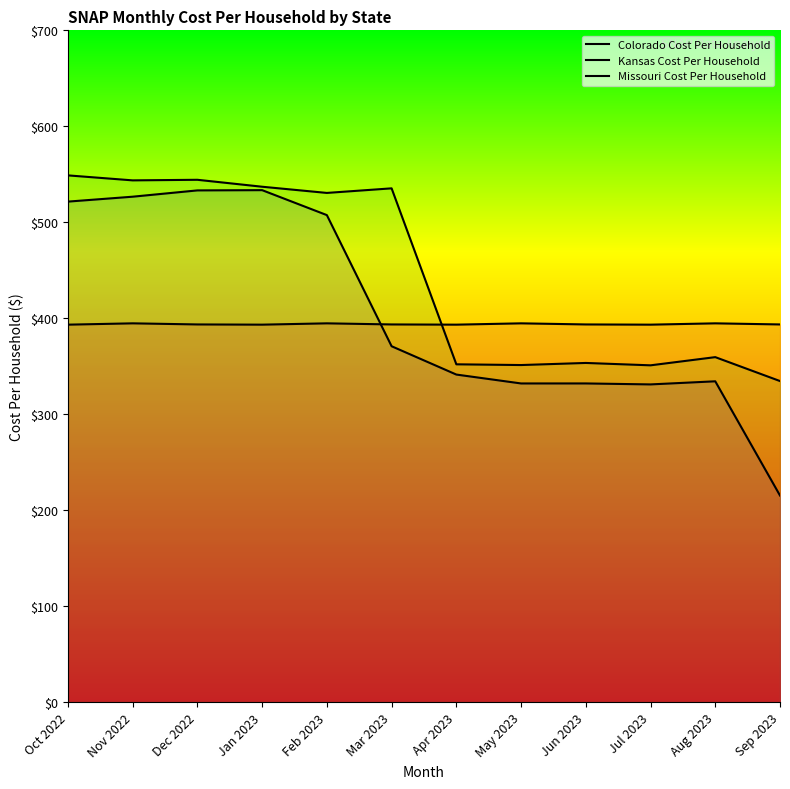

Where do Missouri Cost Per Household and Kansas Cost Per Household first cross each other?

Mar 2023 and Apr 2023